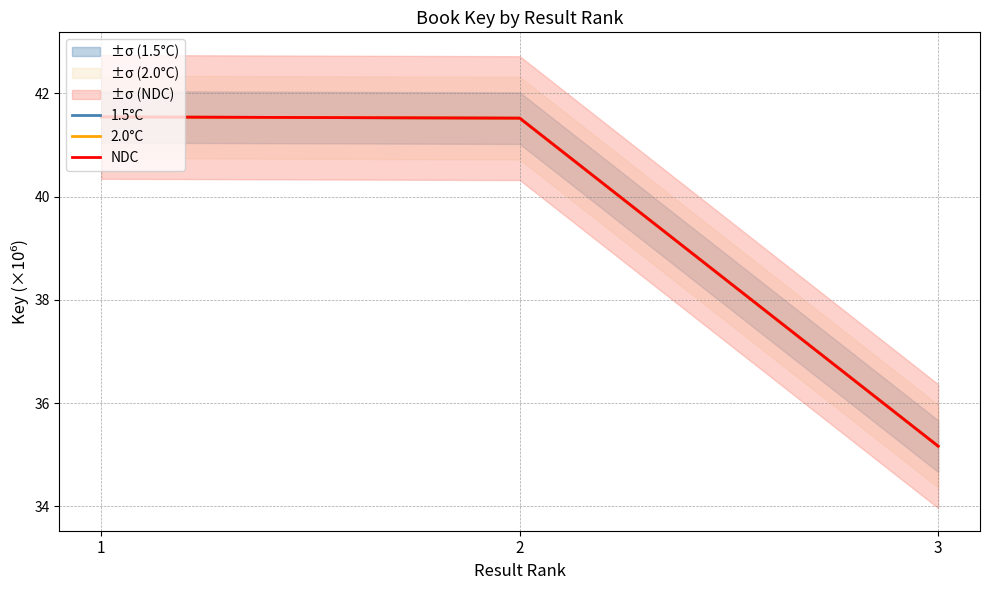

Reading left to right, extract all data points from this chart.

1.5°C: 41.5	41.5	35.2
2.0°C: 41.5	41.5	35.2
NDC: 41.5	41.5	35.2